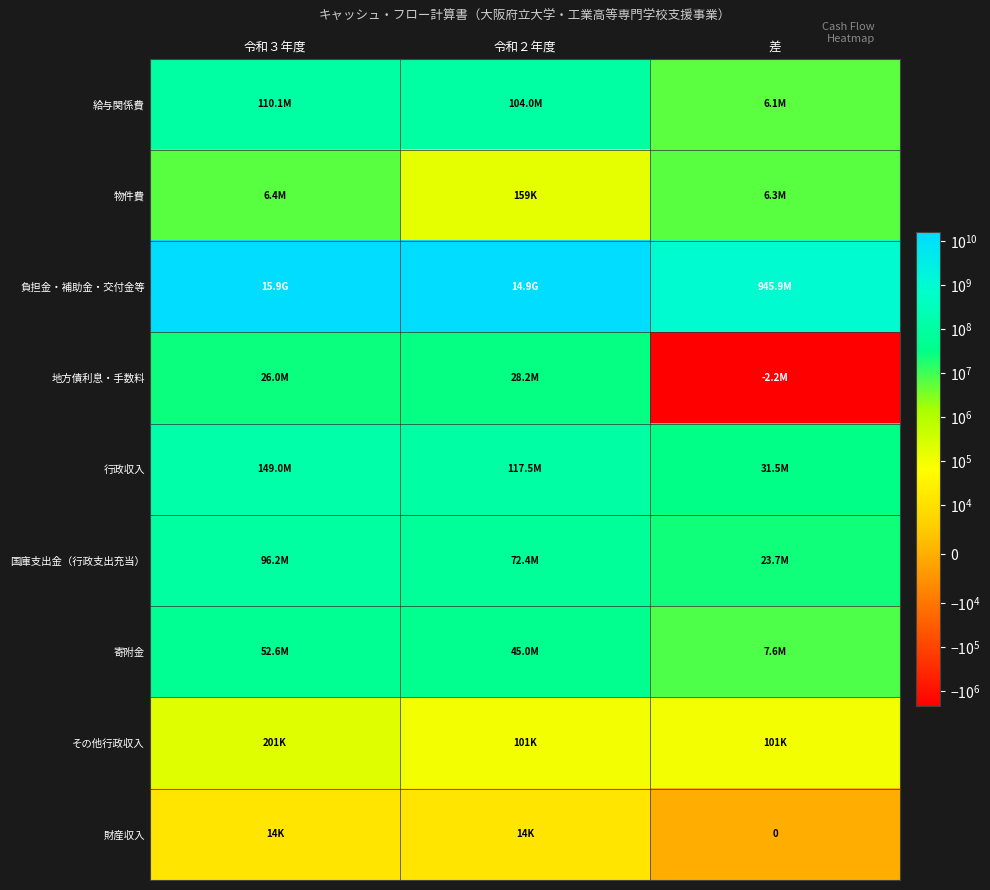

Which series has the largest range (max minus min)?

負担金・補助金・交付金等